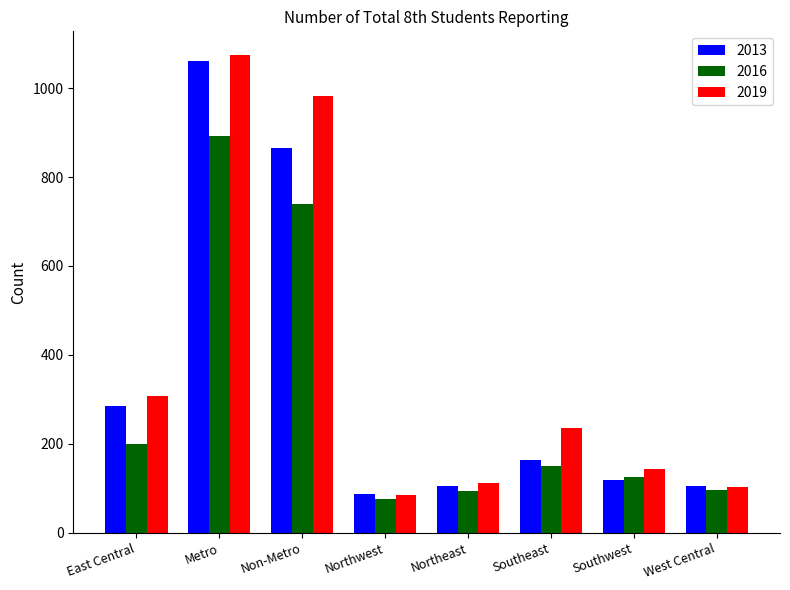

The 2016 series shows 96 at West Central. True or false?

True